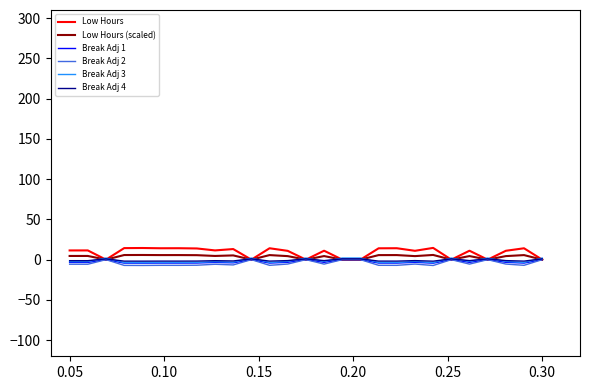

Does the chart have visible grid lines?

No